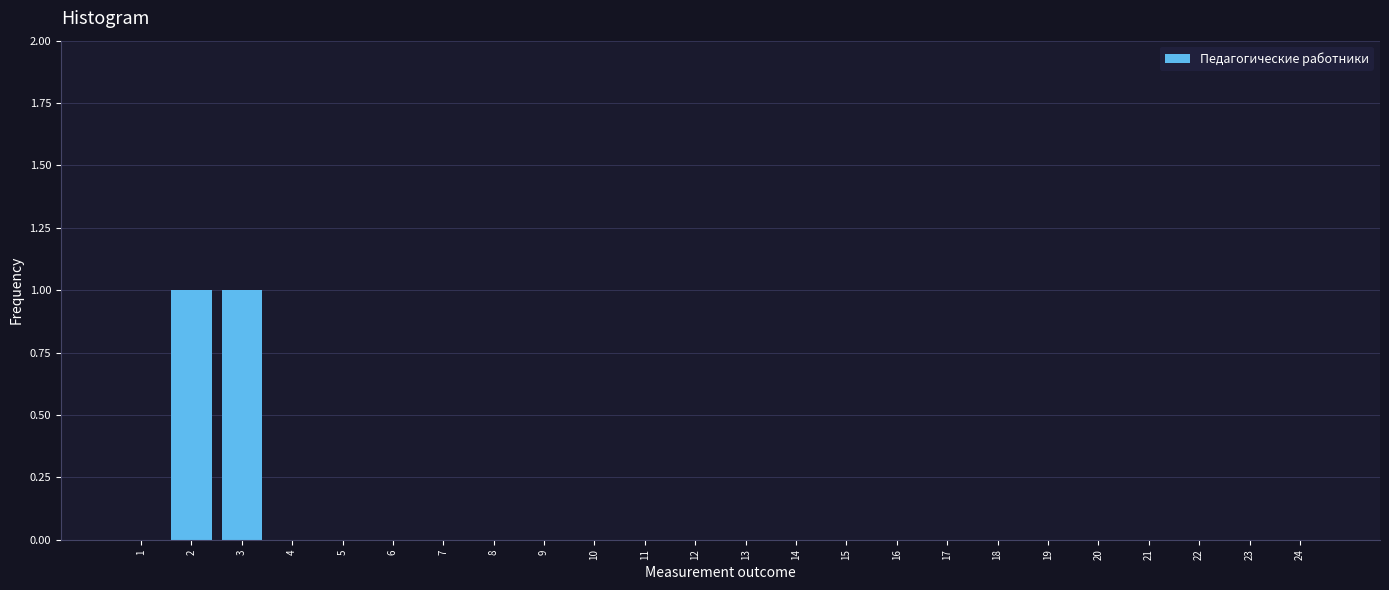

Reading left to right, extract all data points from this chart.

1=0	2=1	3=1	4=0	5=0	6=0	7=0	8=0	9=0	10=0	11=0	12=0	13=0	14=0	15=0	16=0	17=0	18=0	19=0	20=0	21=0	22=0	23=0	24=0